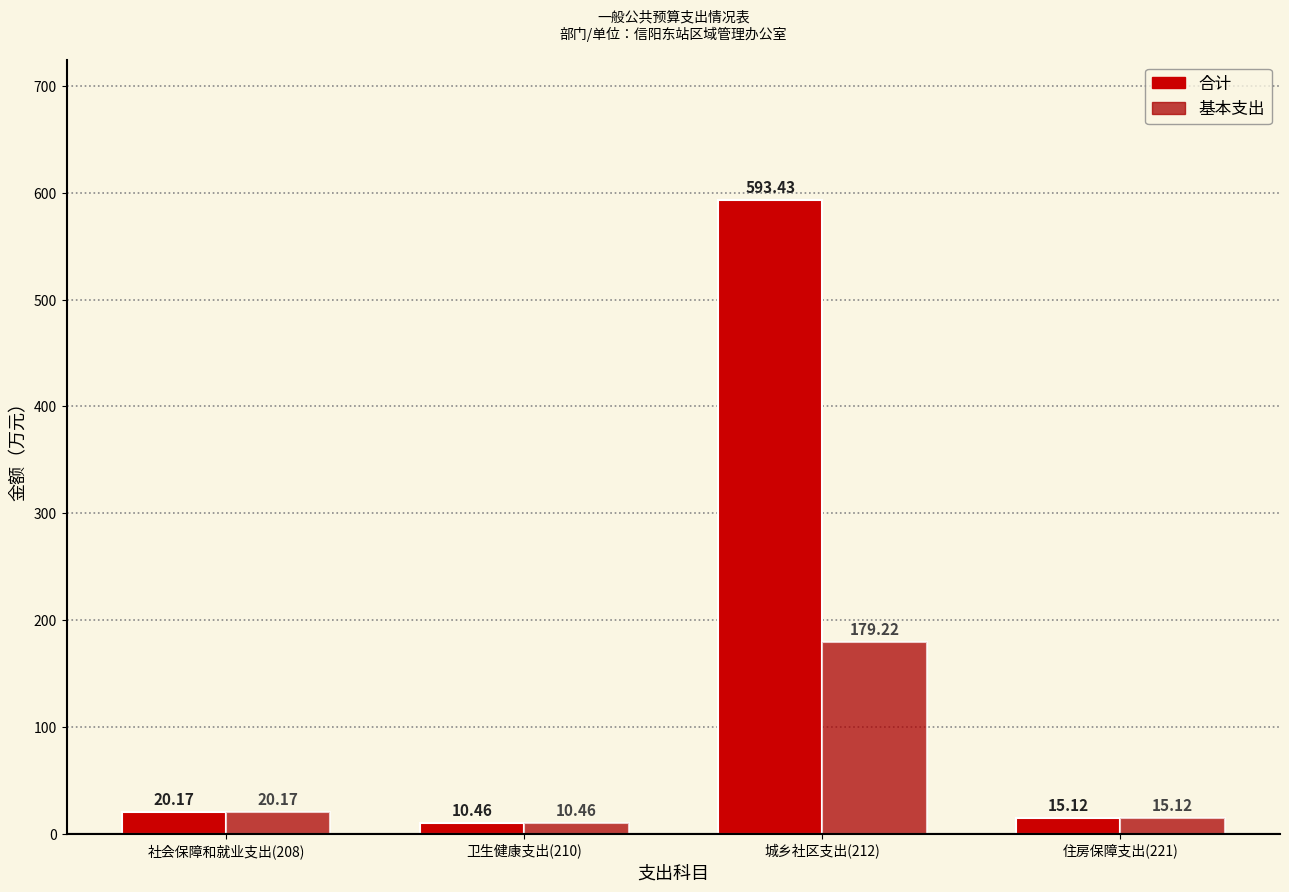

Between 社会保障和就业支出(208) and 卫生健康支出(210), which series saw the biggest shift?

合计